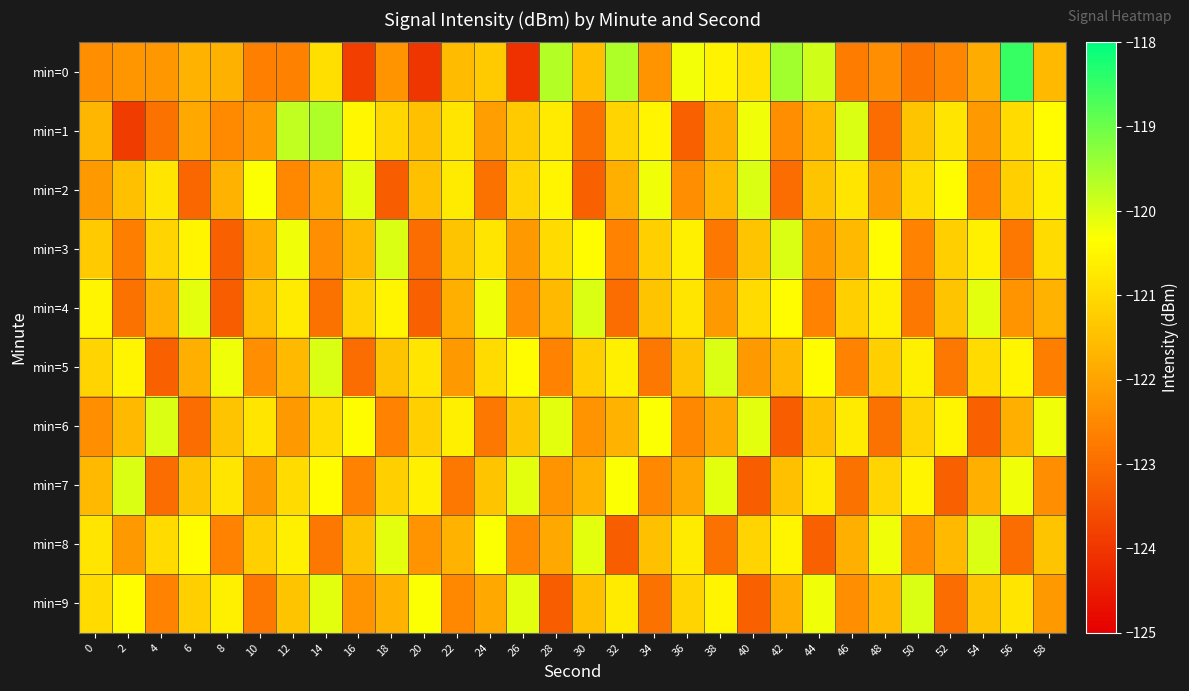

Which series has the largest range (max minus min)?

min=0